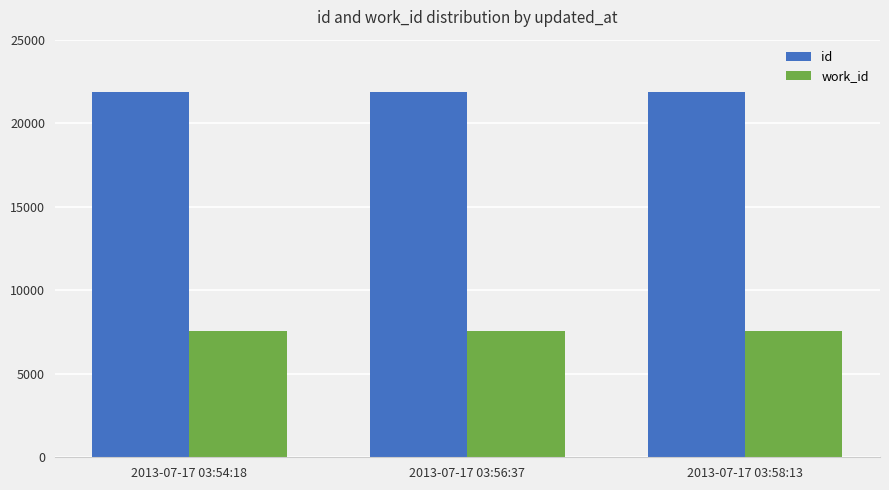

What is the greatest value displayed?

21846